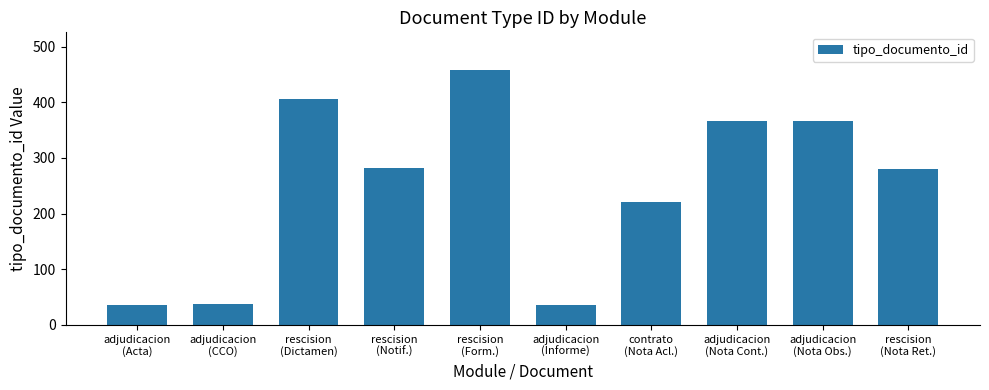

Is it true that the value at rescision
(Form.) is 119?

False